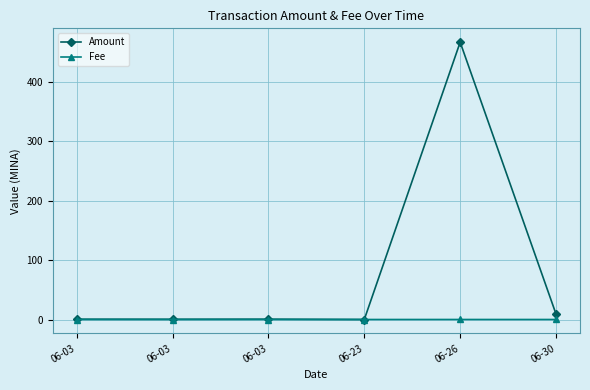

How many times do Fee and Amount cross each other?

2